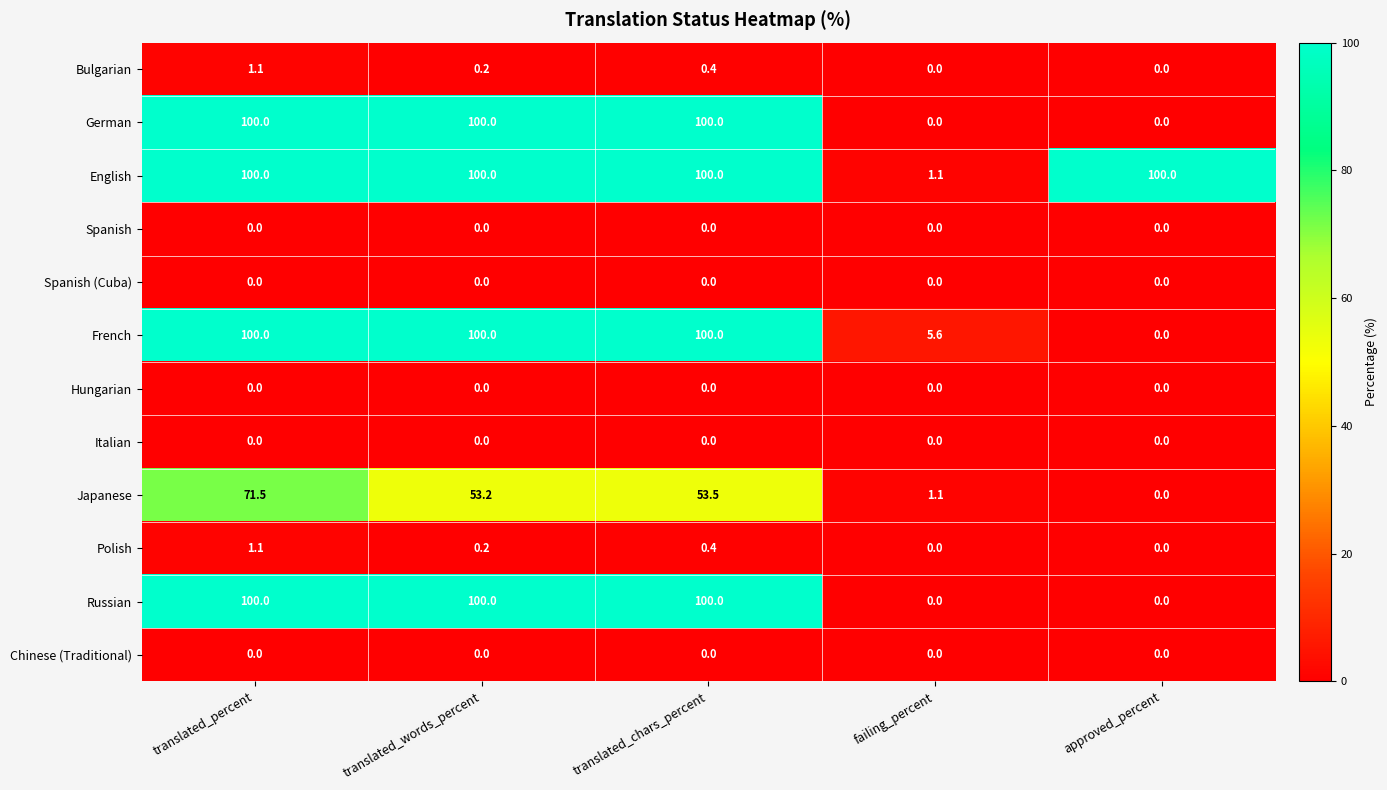

True or false: Russian has a value of 100.0 at translated_words_percent.

True